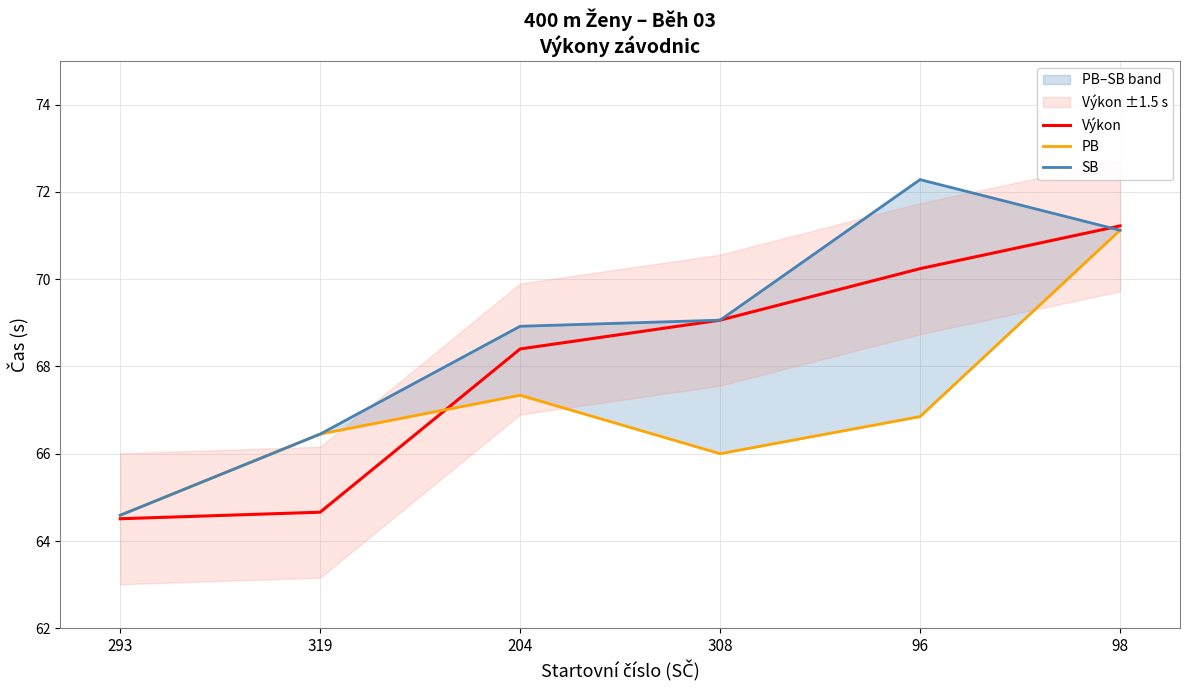

Which category has the highest value in the Výkon series?

98